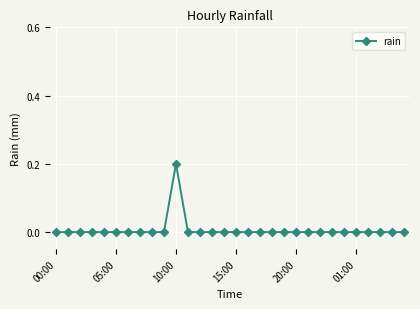

True or false: there are more than 0 points higher than both neighbors.

True